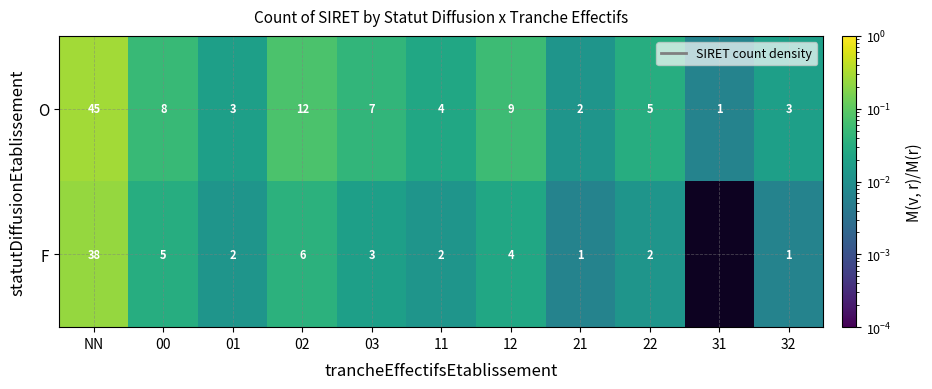

At 03, list the series in order from smallest to largest.

F, O